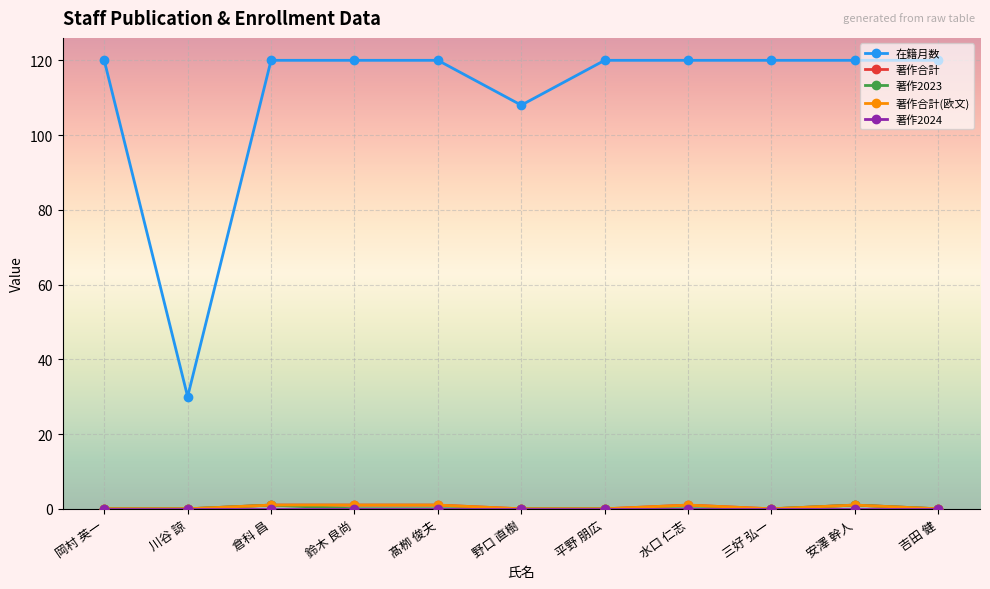

Is the value of 著作合計(欧文) at 鈴木 良尚 greater than the value of 在籍月数 at 安澤 幹人?

No